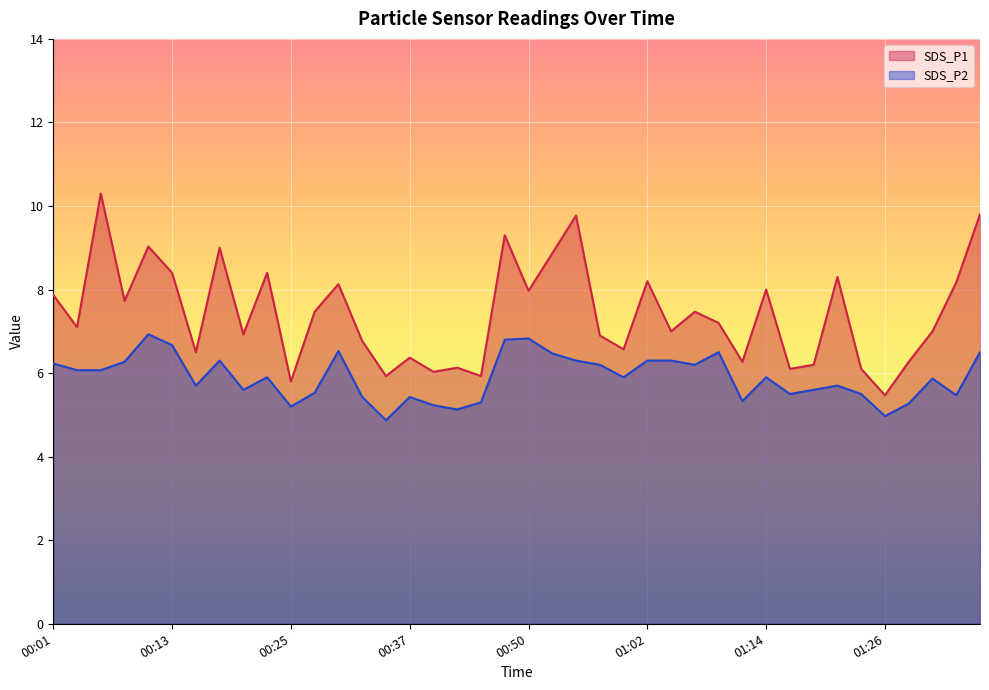

True or false: SDS_P1 and SDS_P2 intersect in this chart.

False